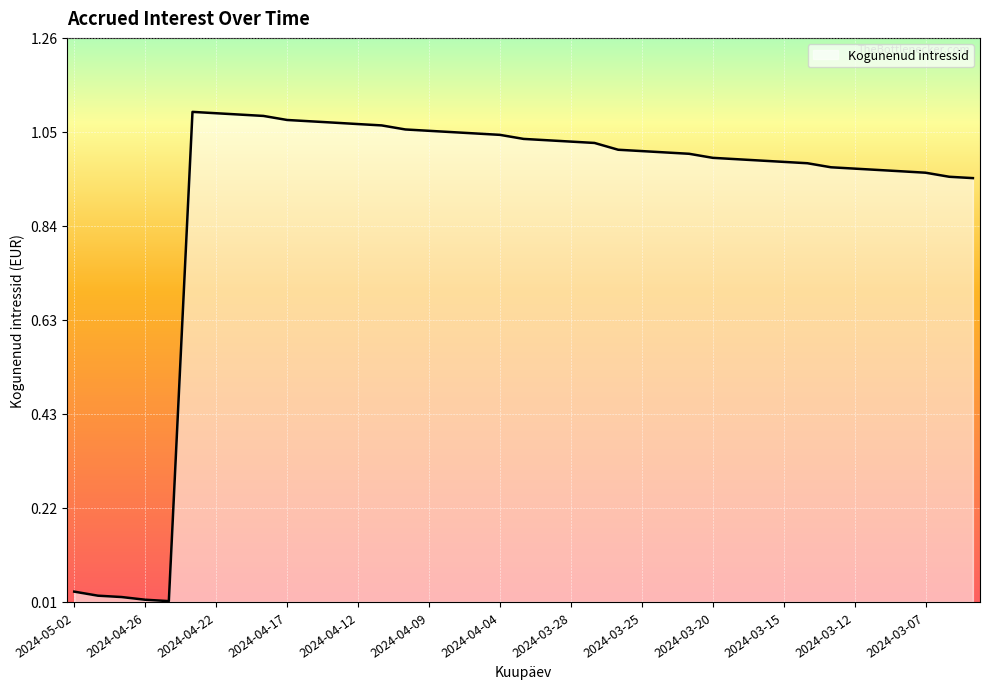

True or false: the data shows 1.9 at 2024-04-12.

False